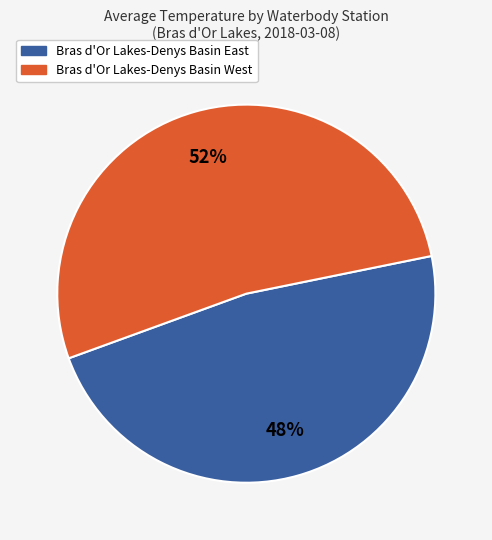

Is there a majority slice in this chart?

Yes